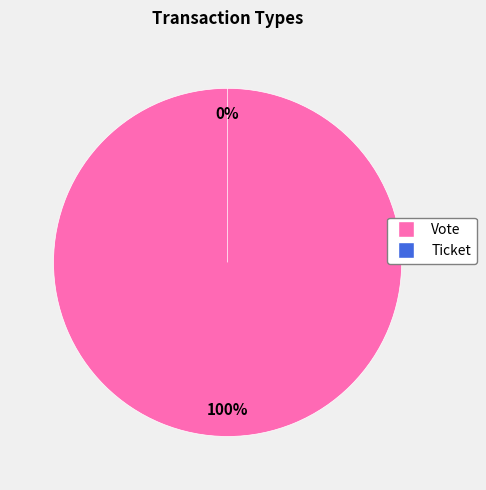

What percentage is the Vote slice, to the nearest percent?

100%